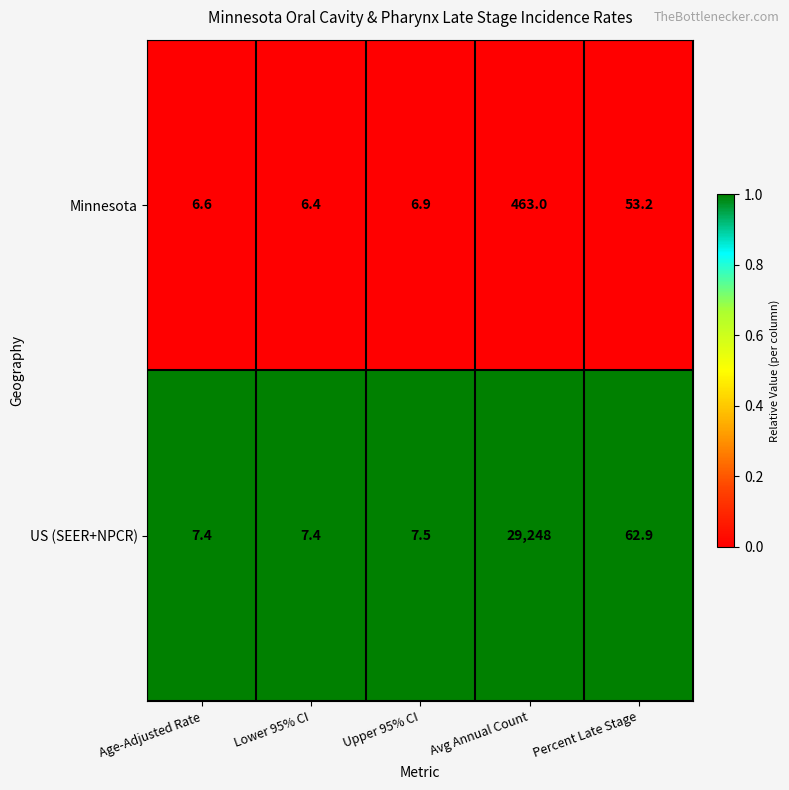

At which label is US (SEER+NPCR) closest to 14627?

Percent Late Stage